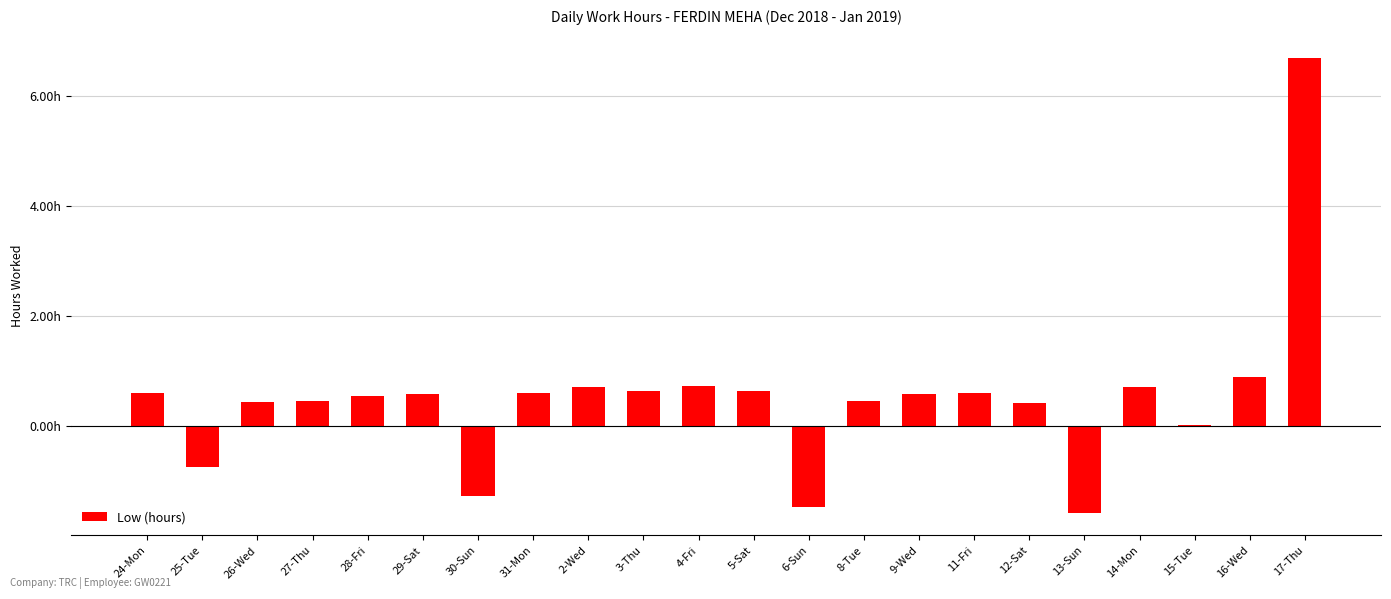

What is the change in value from 6-Sun to 9-Wed?

+2.1